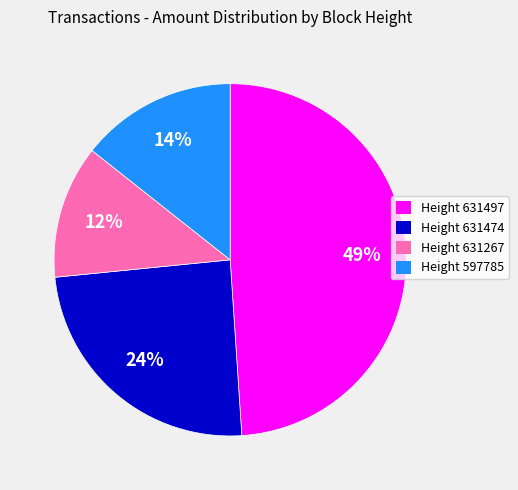

Is there a majority slice in this chart?

No